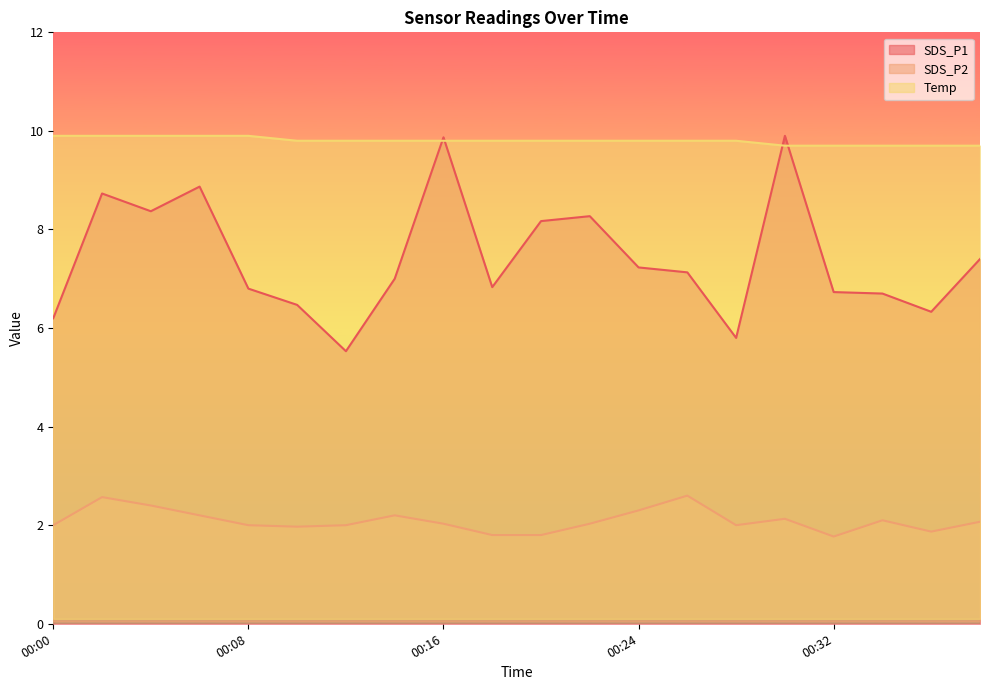

Between which two adjacent categories do SDS_P1 and Temp first intersect?

00:14 and 00:16